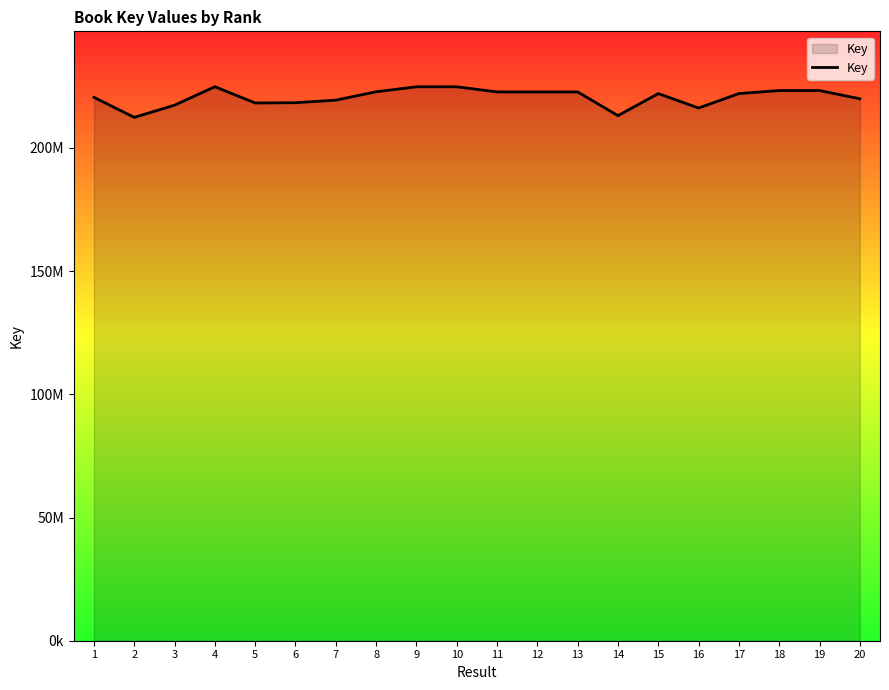

Does the chart display data point markers on the line(s)?

No